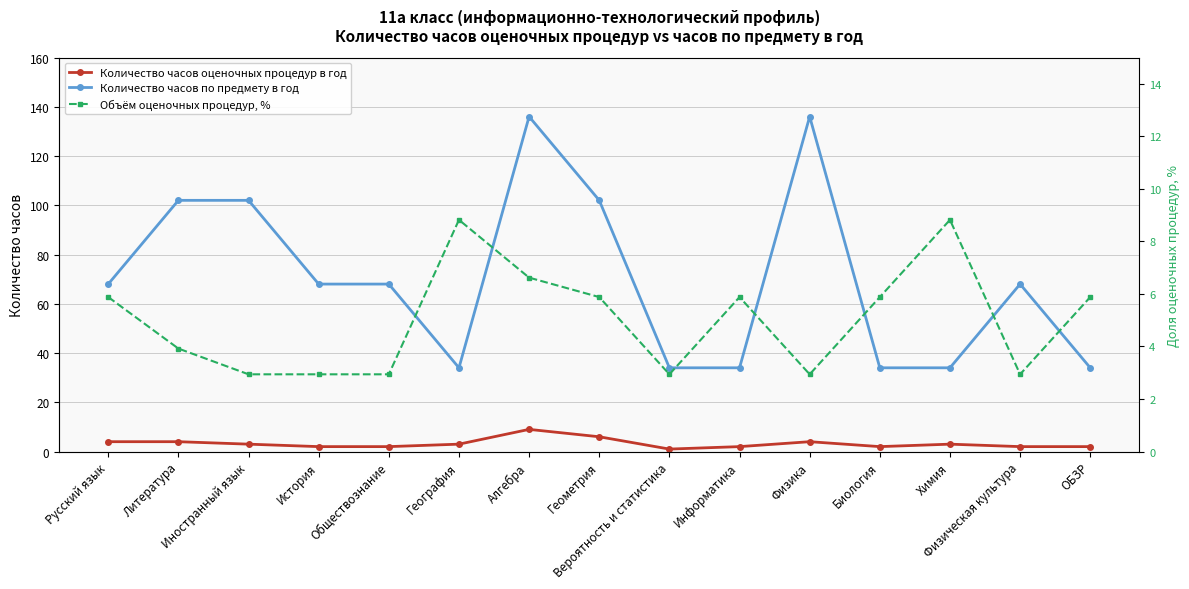

Where is the first local minimum for Количество часов оценочных процедур в год?

Вероятность и статистика